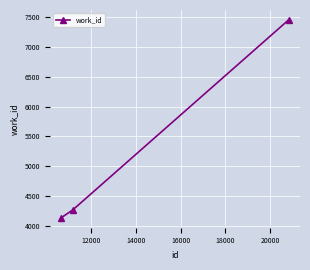

Reading right to left, list all the values displayed in this chart.

7447	4274	4141